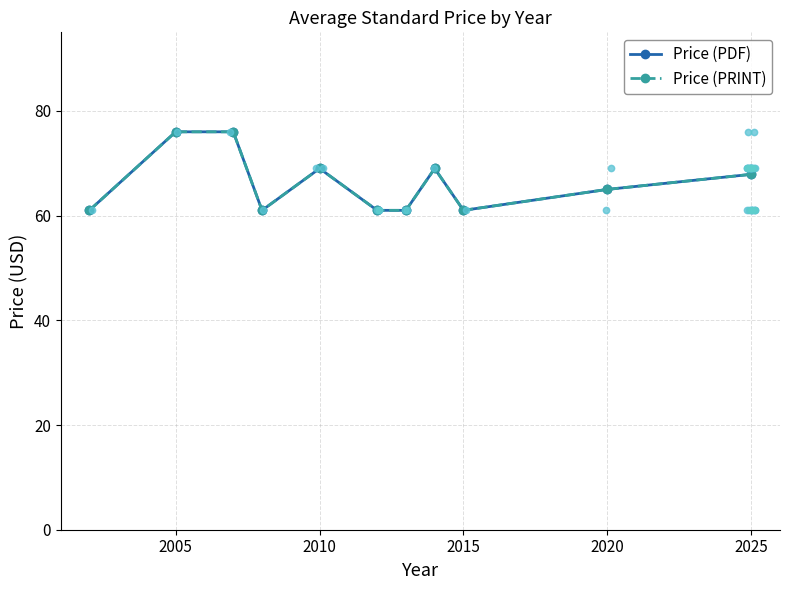

Which series has the widest spread of Y values?

Price (PDF)